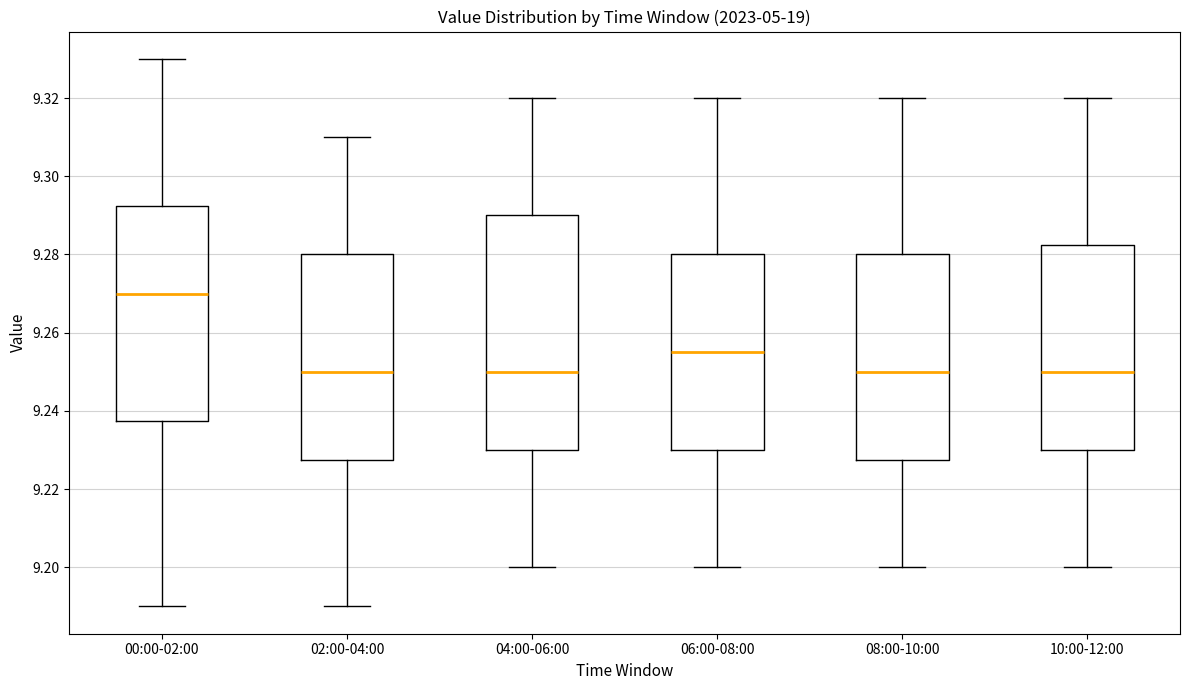

Reading left to right, transcribe this box plot: for each box, give where its median line is, the range the box spans, and where its two whiskers end, as read against the y-axis. The values are not printed on the chart, so give them approximately, as read against the axis.

00:00-02:00: median 9.270, box 9.238 to 9.292, whiskers 9.190 to 9.330
02:00-04:00: median 9.250, box 9.228 to 9.280, whiskers 9.190 to 9.310
04:00-06:00: median 9.250, box 9.230 to 9.290, whiskers 9.200 to 9.320
06:00-08:00: median 9.256, box 9.230 to 9.280, whiskers 9.200 to 9.320
08:00-10:00: median 9.250, box 9.228 to 9.280, whiskers 9.200 to 9.320
10:00-12:00: median 9.250, box 9.230 to 9.282, whiskers 9.200 to 9.320